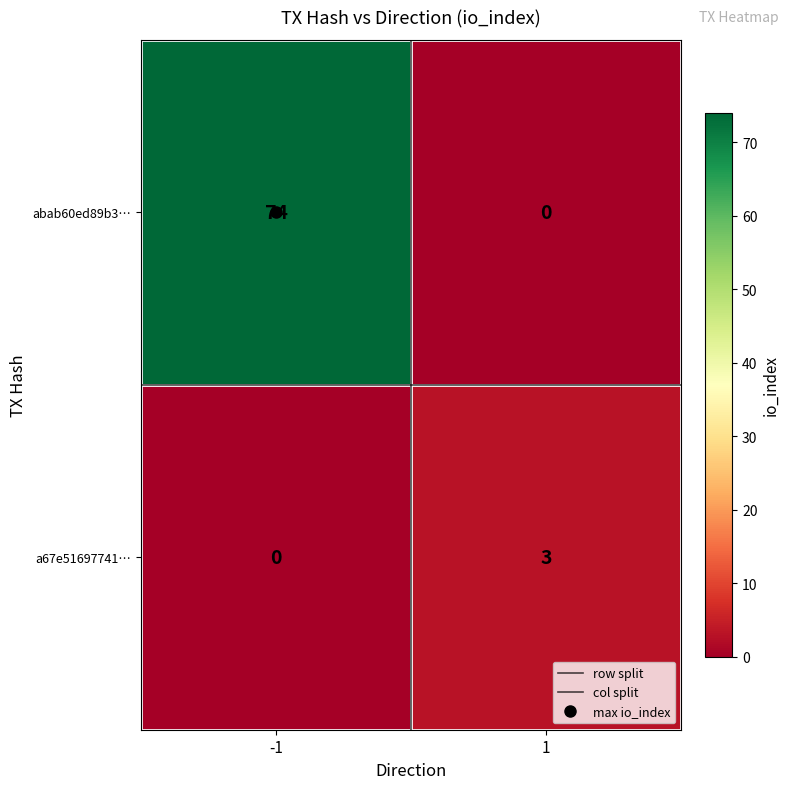

What is the sum of all abab60ed89b3… values?

74